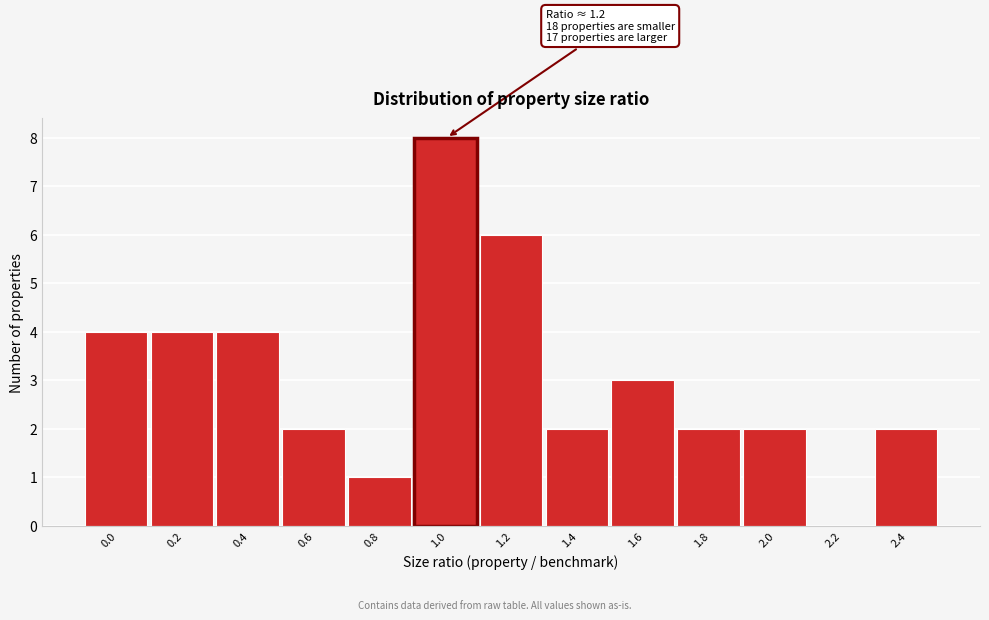

Reading right to left, list all the values displayed in this chart.

2.4=2	2.2=0	2.0=2	1.8=2	1.6=3	1.4=2	1.2=6	1.0=8	0.8=1	0.6=2	0.4=4	0.2=4	0.0=4